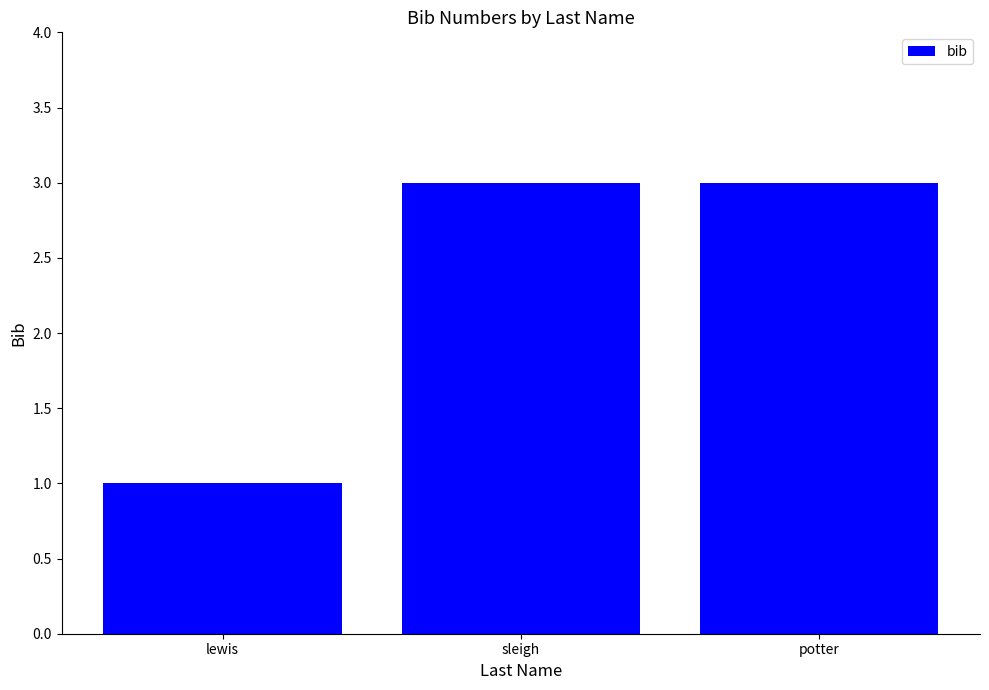

Reading left to right, extract all data points from this chart.

lewis=1	sleigh=3	potter=3